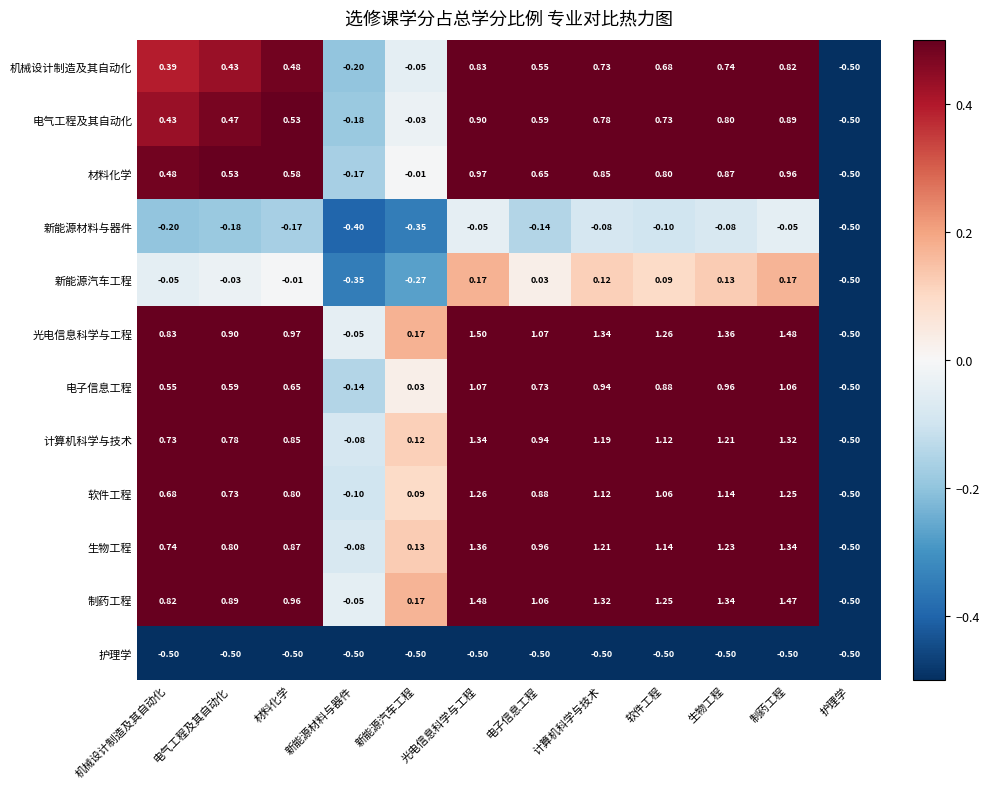

Rank the series by their maximum value, from highest to lowest.

光电信息科学与工程, 制药工程, 生物工程, 计算机科学与技术, 软件工程, 电子信息工程, 材料化学, 电气工程及其自动化, 机械设计制造及其自动化, 新能源汽车工程, 新能源材料与器件, 护理学